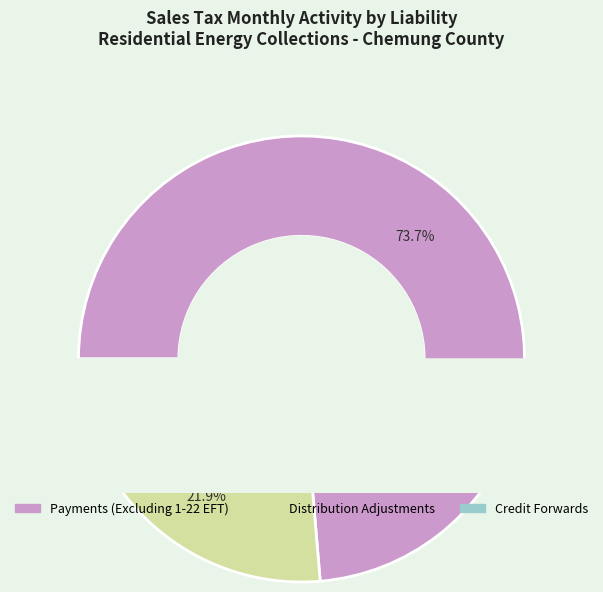

To the nearest percent, what is the difference between the largest and smallest slice percentages?

69%